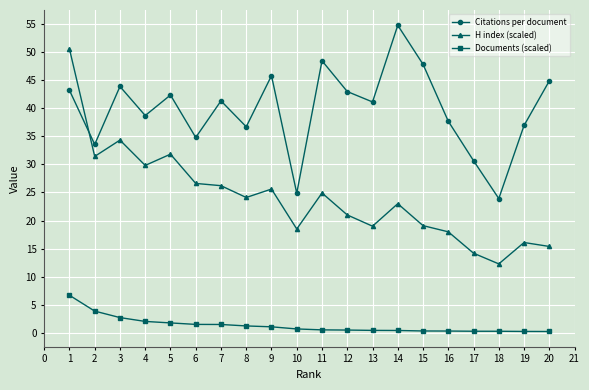

What is the value of the H index (scaled) point at the 6th from the left?

26.6